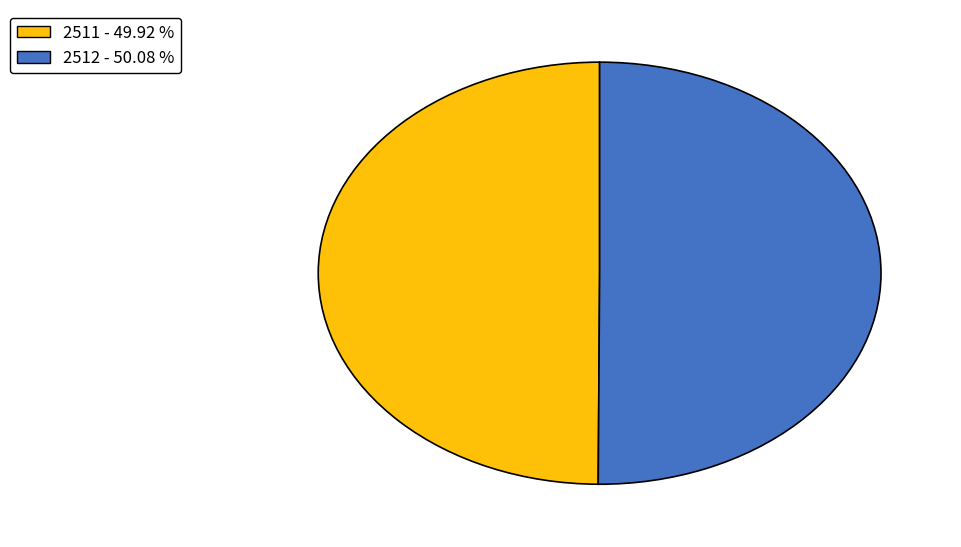

What is the ratio of the value at 2512 - 50.08 % to the value at 2511 - 49.92 %?

1.0